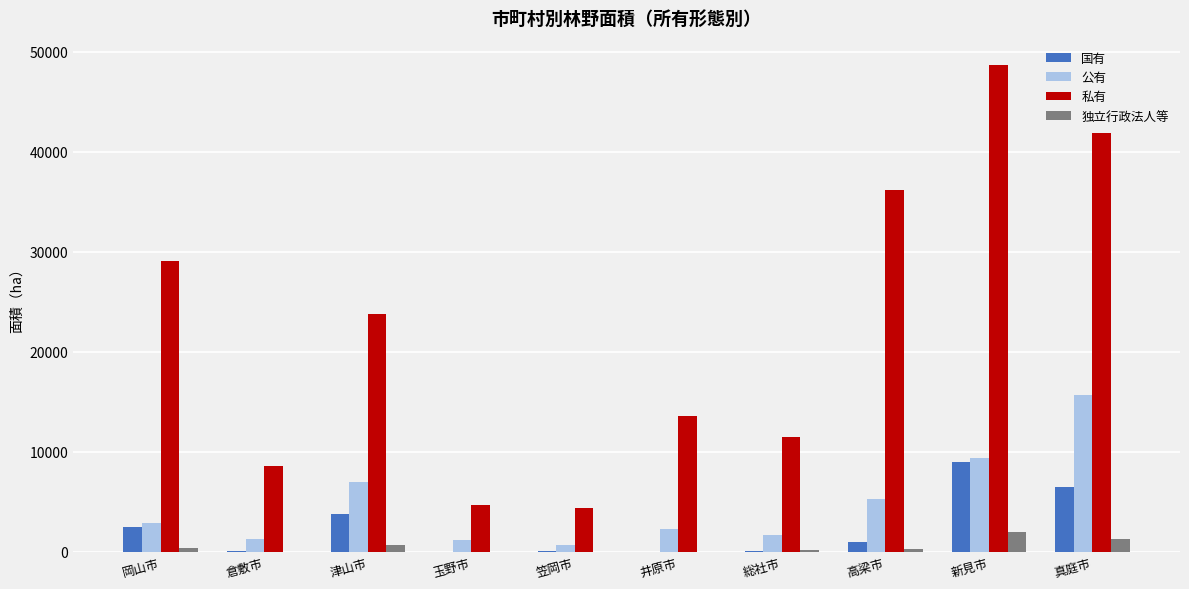

Are the bars grouped side by side (vs. stacked)?

Yes